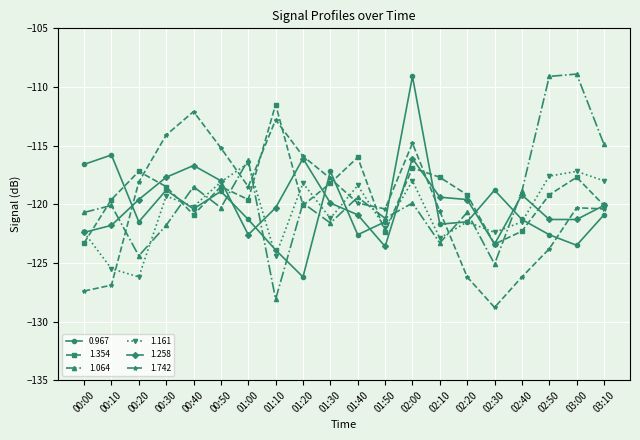

At which category is the sum across all series the highest?

02:00